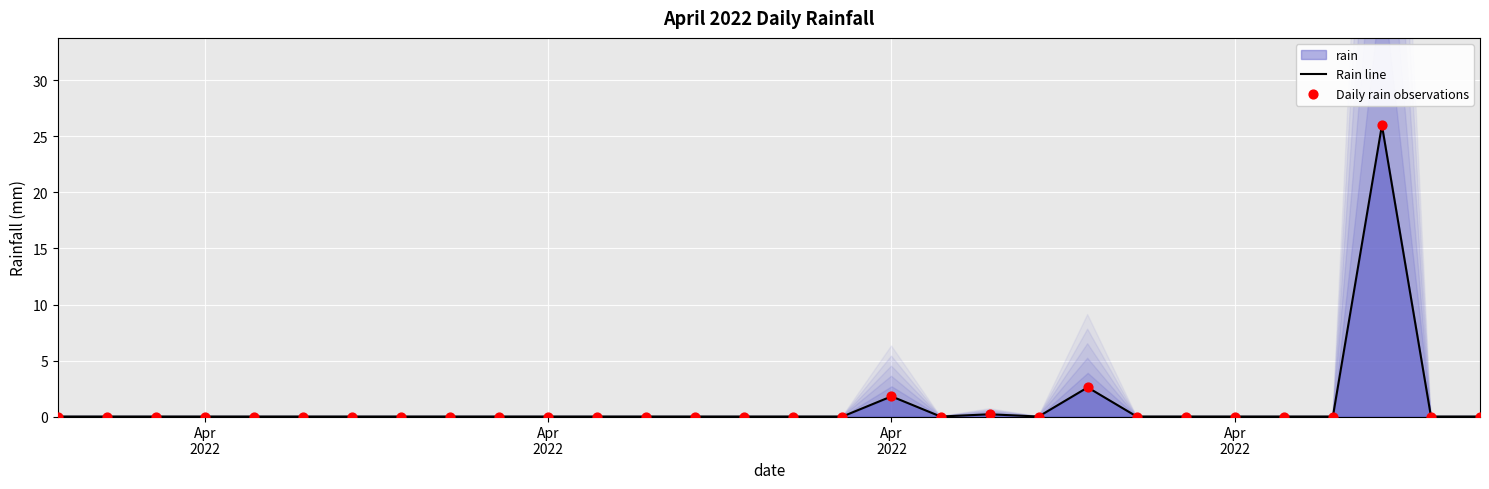

At how many categories does at least one series exceed 21?

1